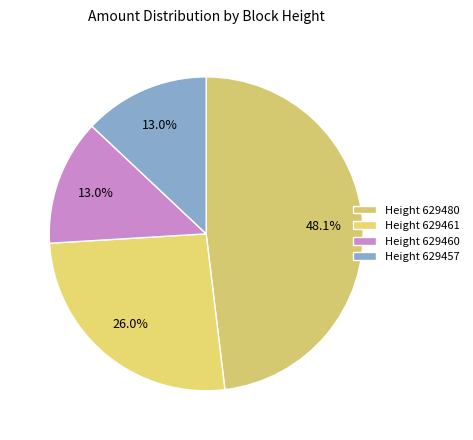

To the nearest percent, what is the average slice percentage?

25%